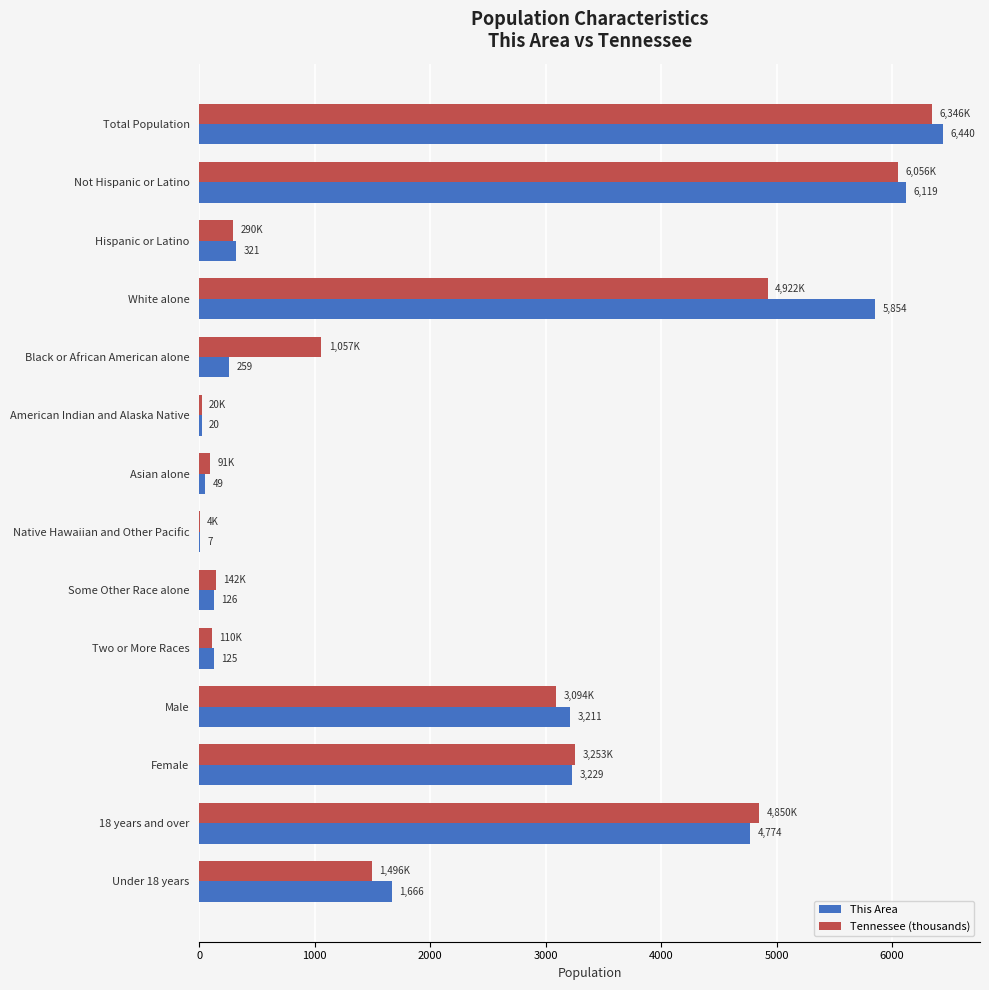

Count the number of categories in the chart.

14